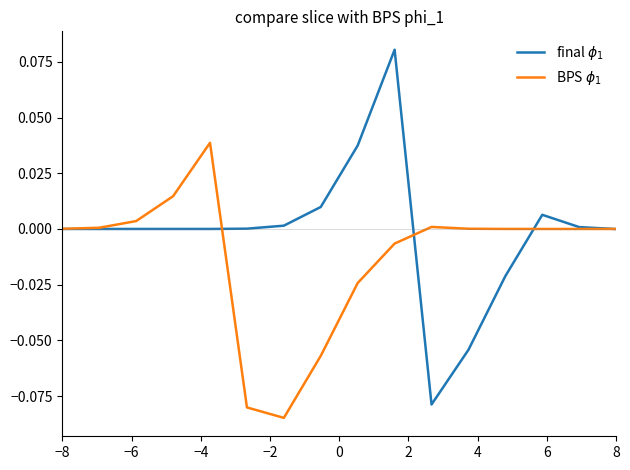

How many times do final $\phi_1$ and BPS $\phi_1$ cross each other?

4